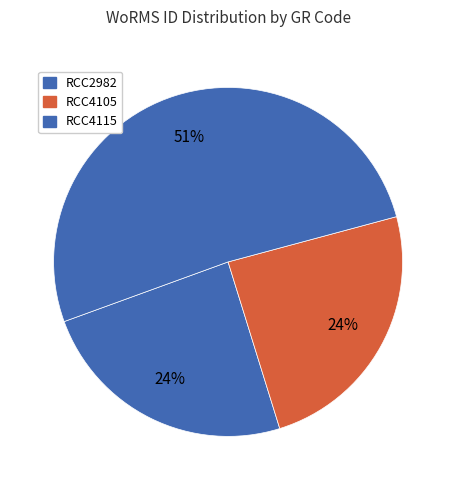

The RCC2982 slice represents 24% of the pie. True or false?

True